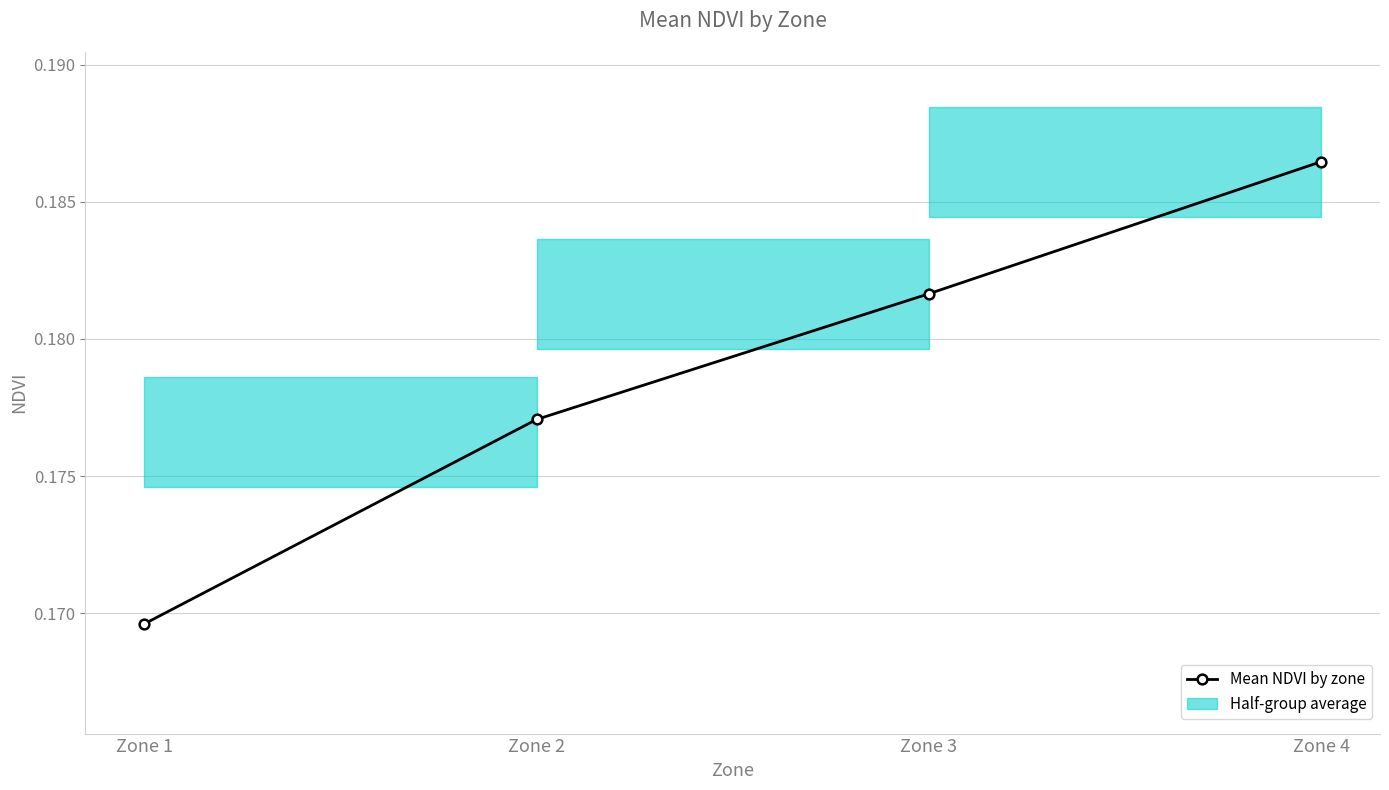

What is the value of the 1st point from the left?

0.2